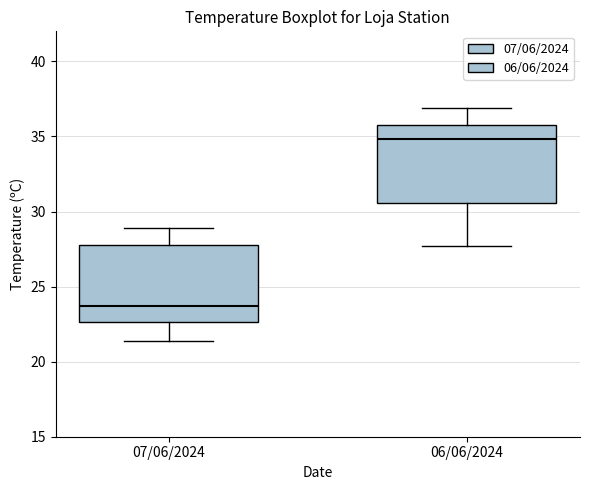

Reading left to right, transcribe this box plot: for each box, give where its median line is, the range the box spans, and where its two whiskers end, as read against the y-axis. The values are not printed on the chart, so give them approximately, as read against the axis.

07/06/2024: median 23.5, box 22.5 to 28.0, whiskers 21.5 to 29.0
06/06/2024: median 35.0, box 30.5 to 36.0, whiskers 27.5 to 37.0